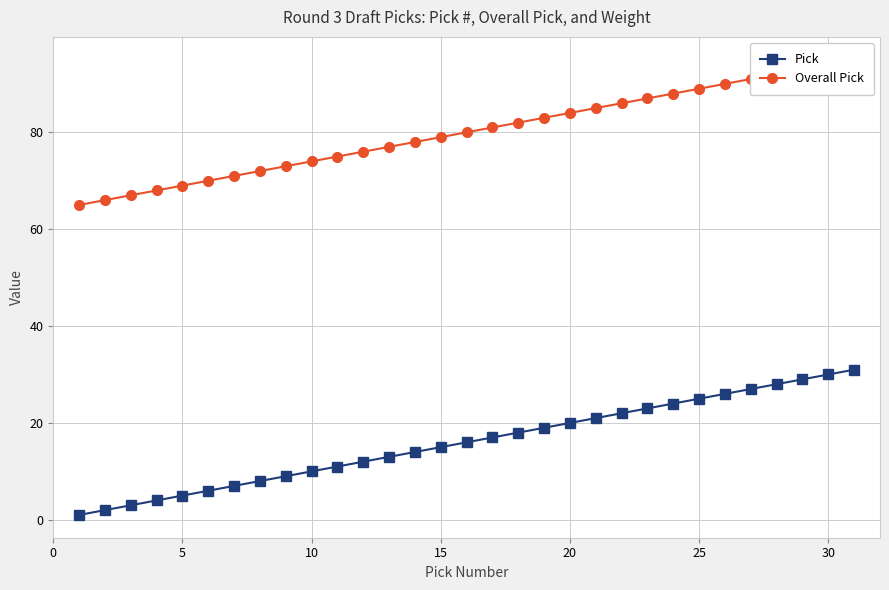

What is the smallest value displayed?

1